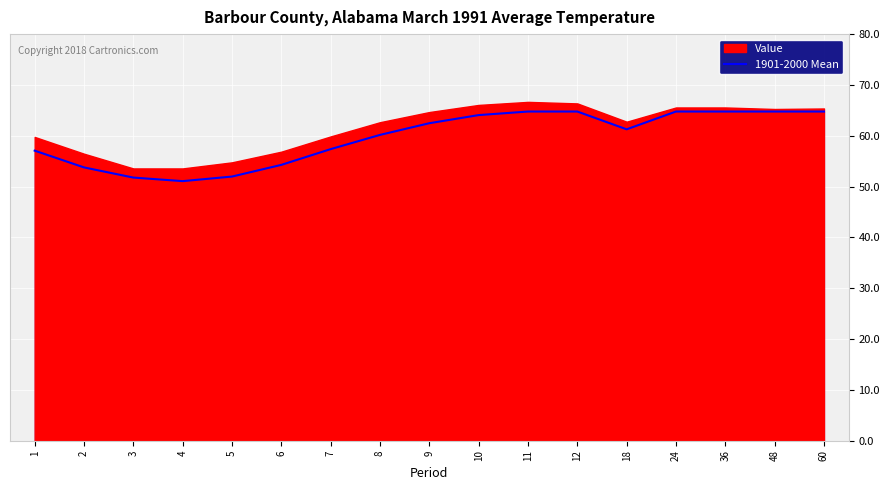

What is the maximum value for 1901-2000 Mean?

64.8